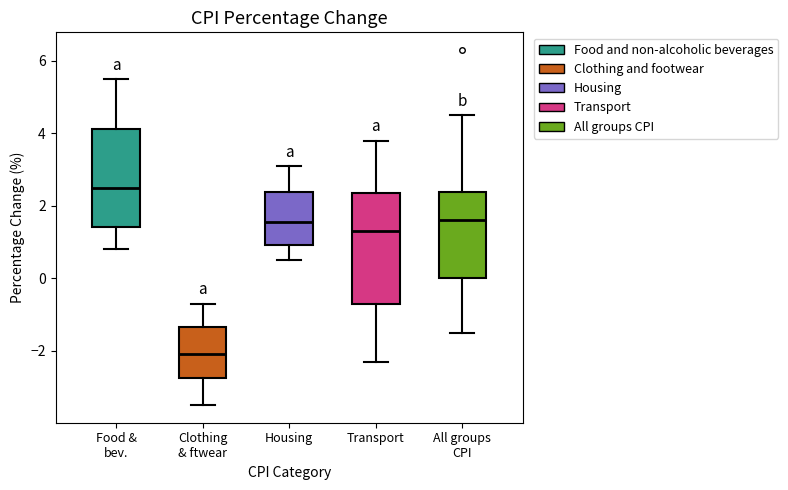

Reading left to right, read every box against the y-axis: the position of its median line, the range the box covers, and the ends of its whiskers. The values are not printed on the chart, so give them approximately, as read against the axis.

Food & bev.: median 2.6, box 1.4 to 4.2, whiskers 0.8 to 5.6
Clothing & ftwear: median -2.0, box -2.8 to -1.4, whiskers -3.4 to -0.6
Housing: median 1.6, box 1.0 to 2.4, whiskers 0.6 to 3.2
Transport: median 1.4, box -0.8 to 2.4, whiskers -2.2 to 3.8
All groups CPI: median 1.6, box 0.0 to 2.4, whiskers -1.4 to 4.6